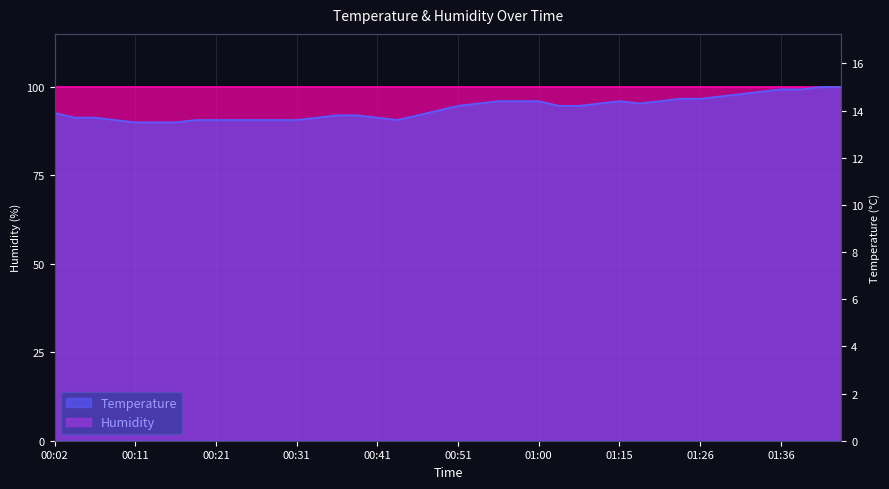

Does the chart display data point markers on the line(s)?

No